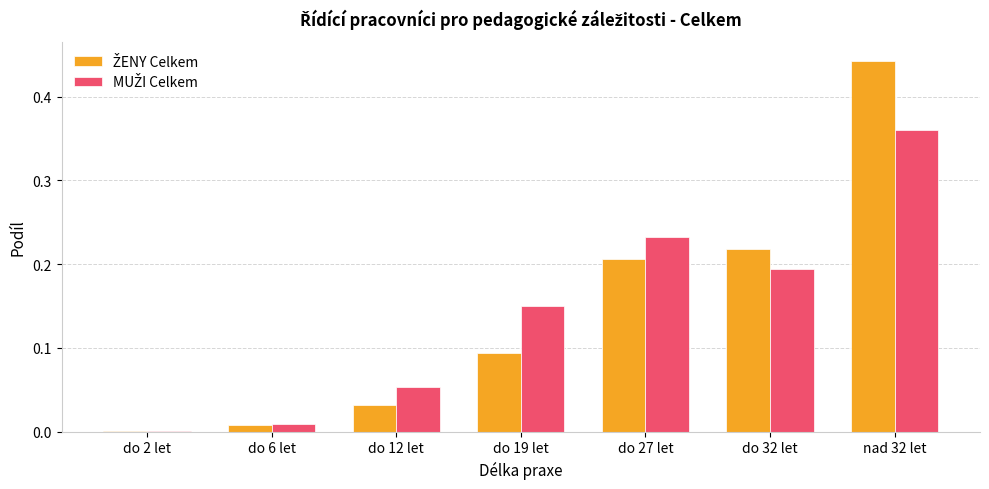

How many groups of bars are there?

7